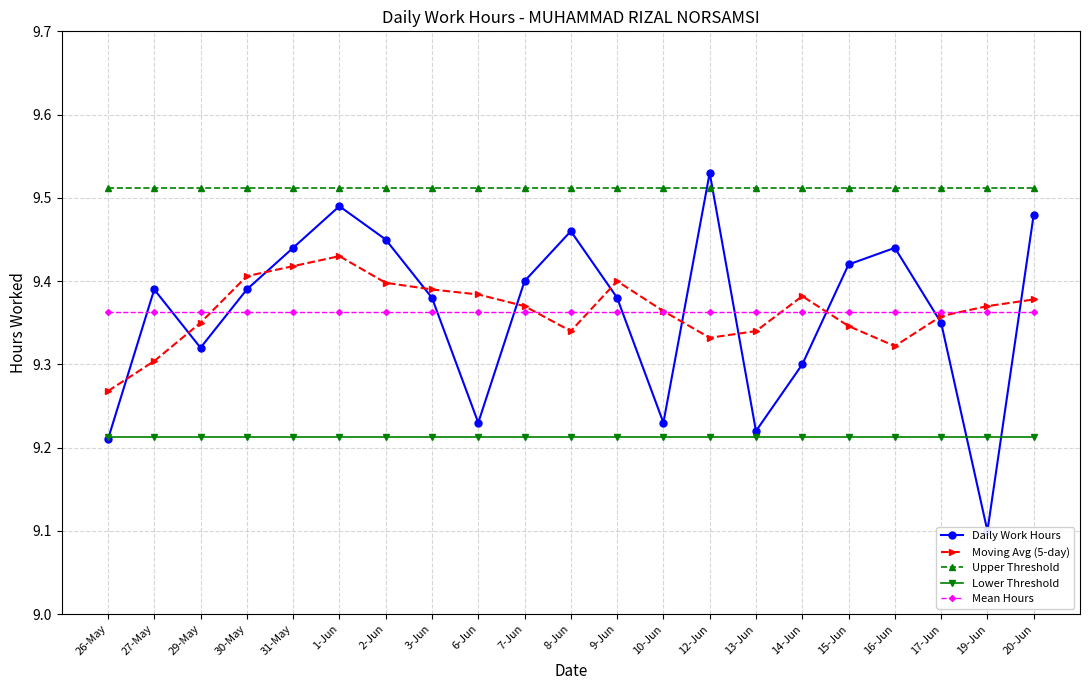

What is the label of the 18th point from the right?

30-May